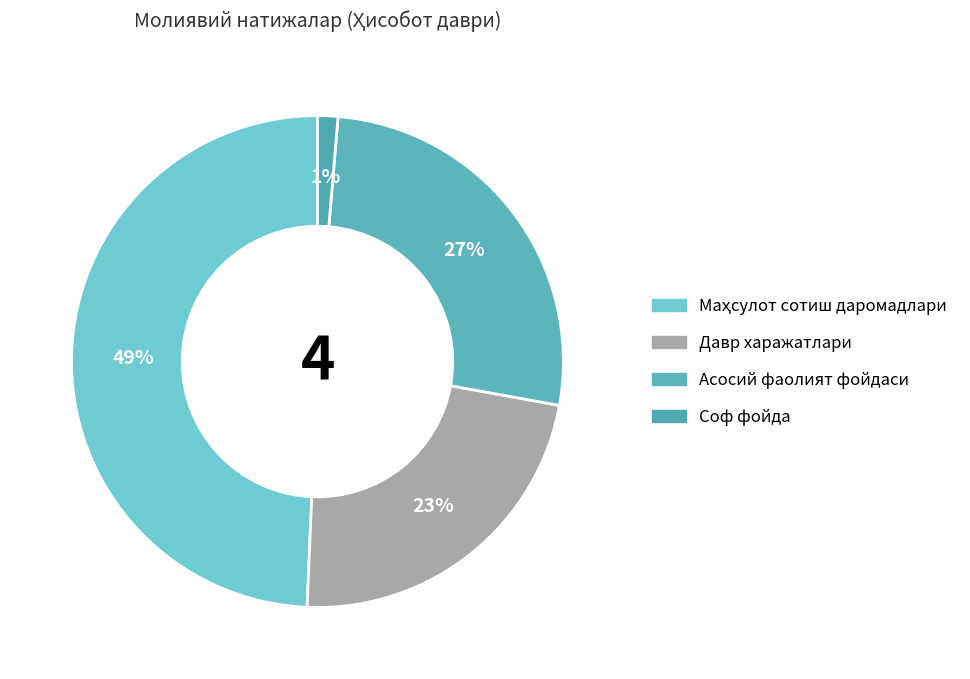

What is the change in value from Маҳсулот сотиш даромадлари to Асосий фаолият фойдаси?

-1890365.0